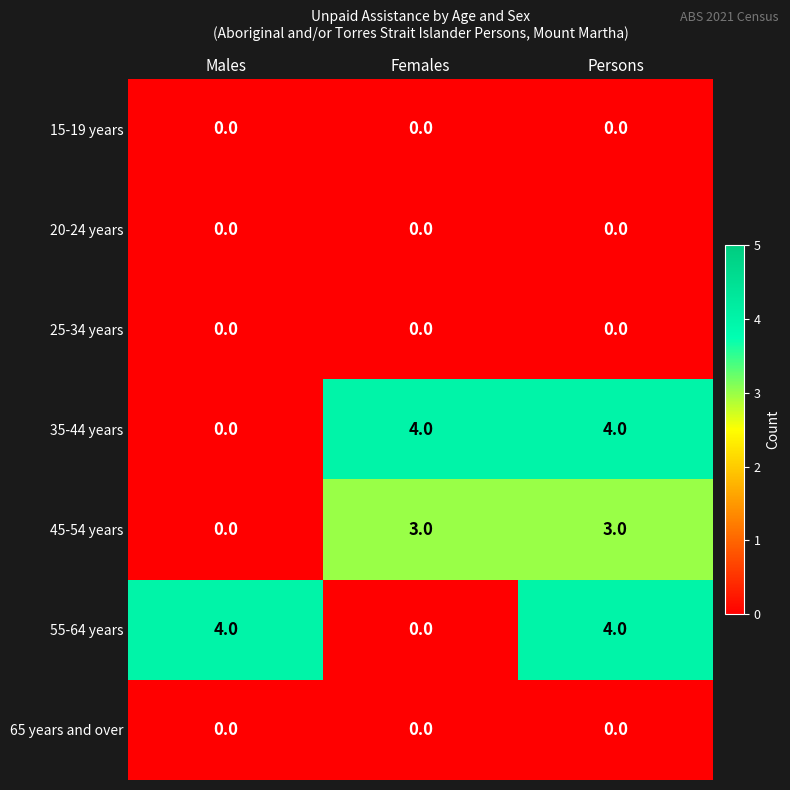

Reading right to left, what are all the values shown in this chart?

15-19 years: Persons=0	Females=0	Males=0
20-24 years: Persons=0	Females=0	Males=0
25-34 years: Persons=0	Females=0	Males=0
35-44 years: Persons=4	Females=4	Males=0
45-54 years: Persons=3	Females=3	Males=0
55-64 years: Persons=4	Females=0	Males=4
65 years and over: Persons=0	Females=0	Males=0